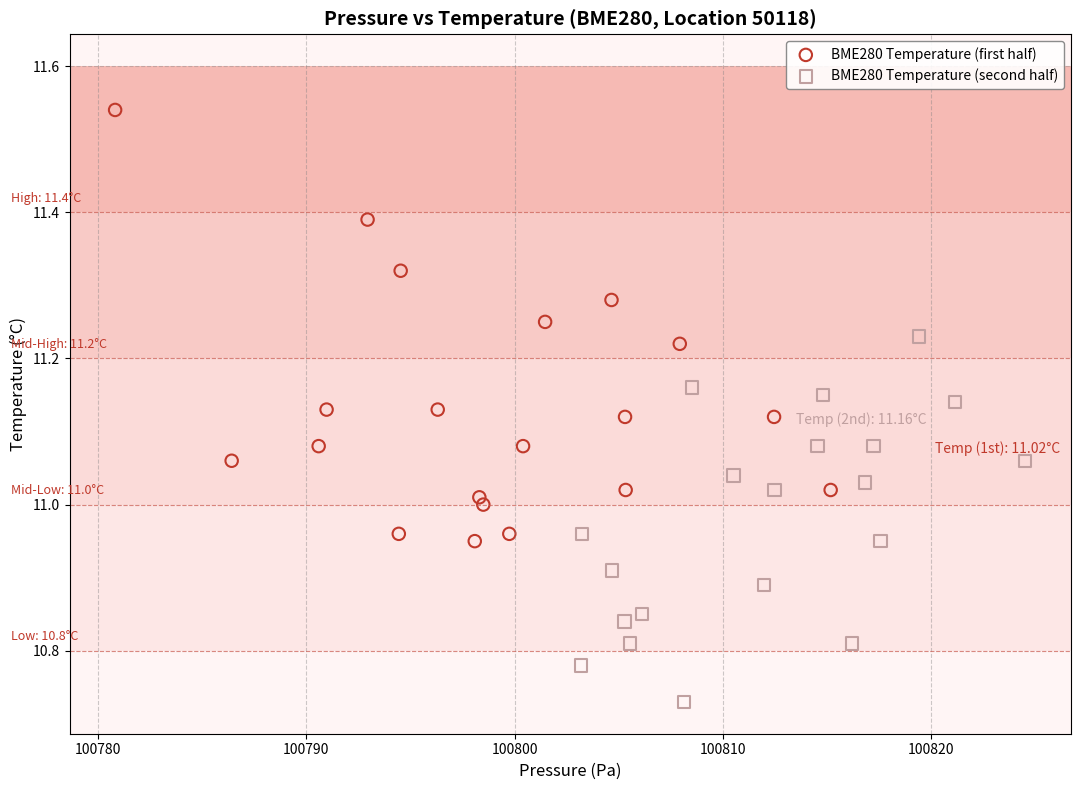

Which series has the largest Y range (max minus min)?

BME280 Temperature (first half)